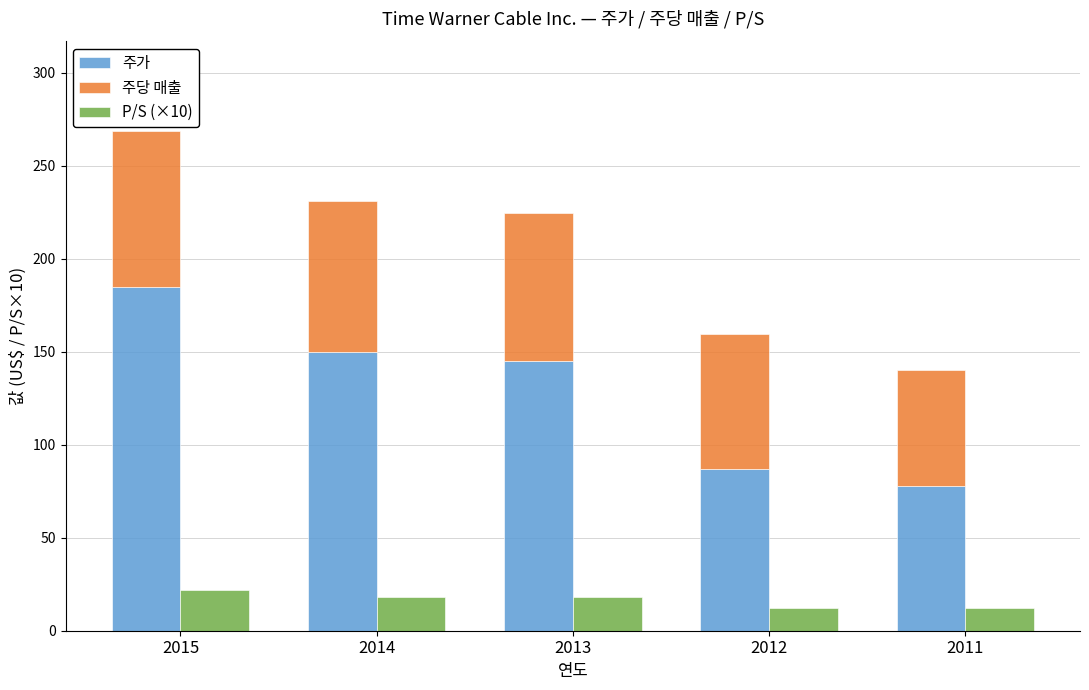

The P/S (×10) series shows 18.2 at 2013. True or false?

True